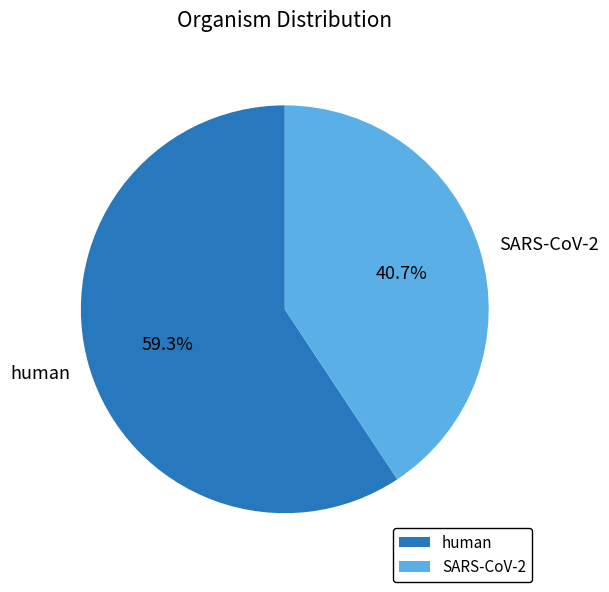

To the nearest percent, what is the difference between the largest and smallest slice percentages?

19%